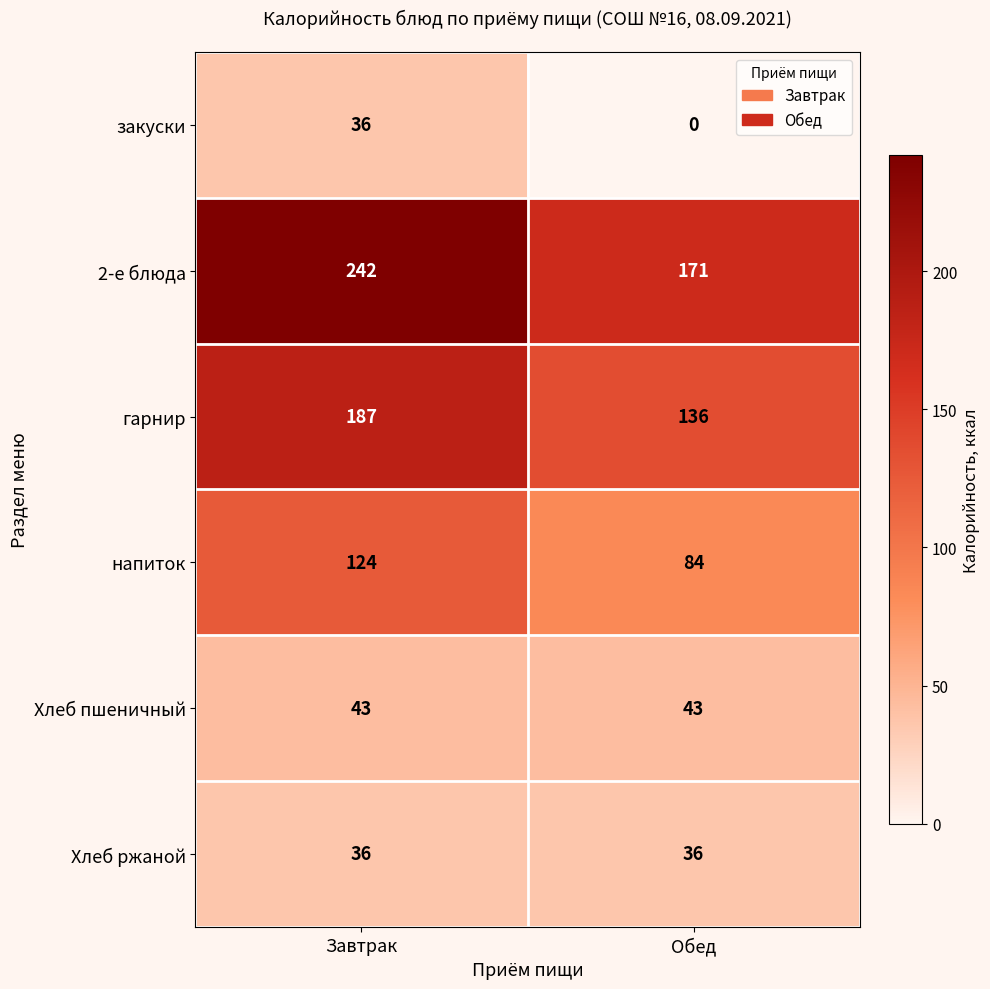

How many series are shown in this chart?

6